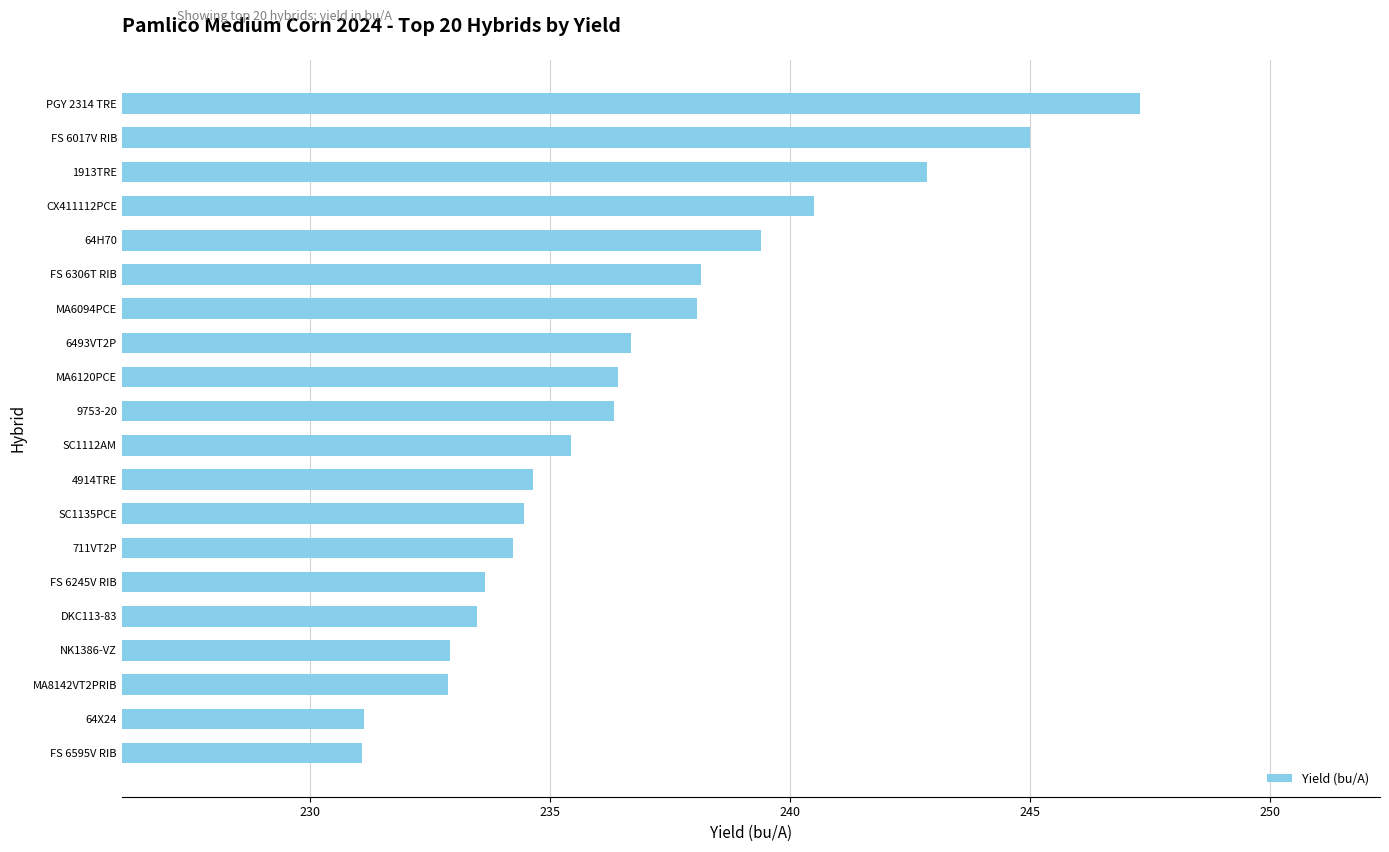

What is the smallest value displayed?

231.1